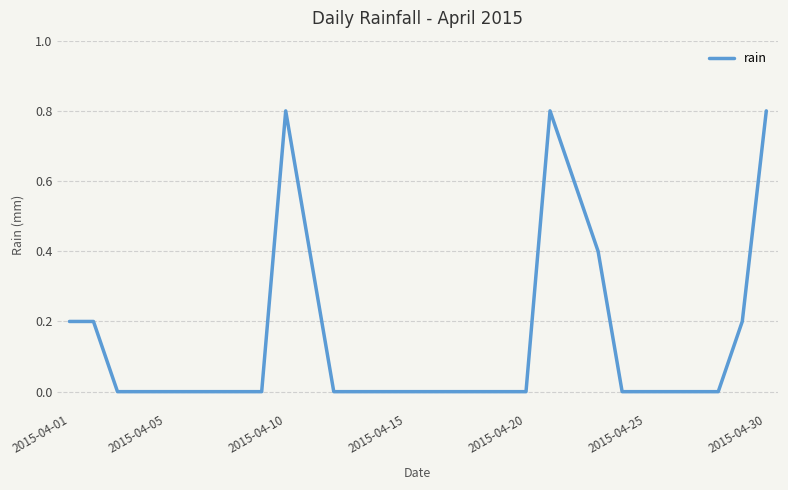

How many values are between 0 and 1?

30